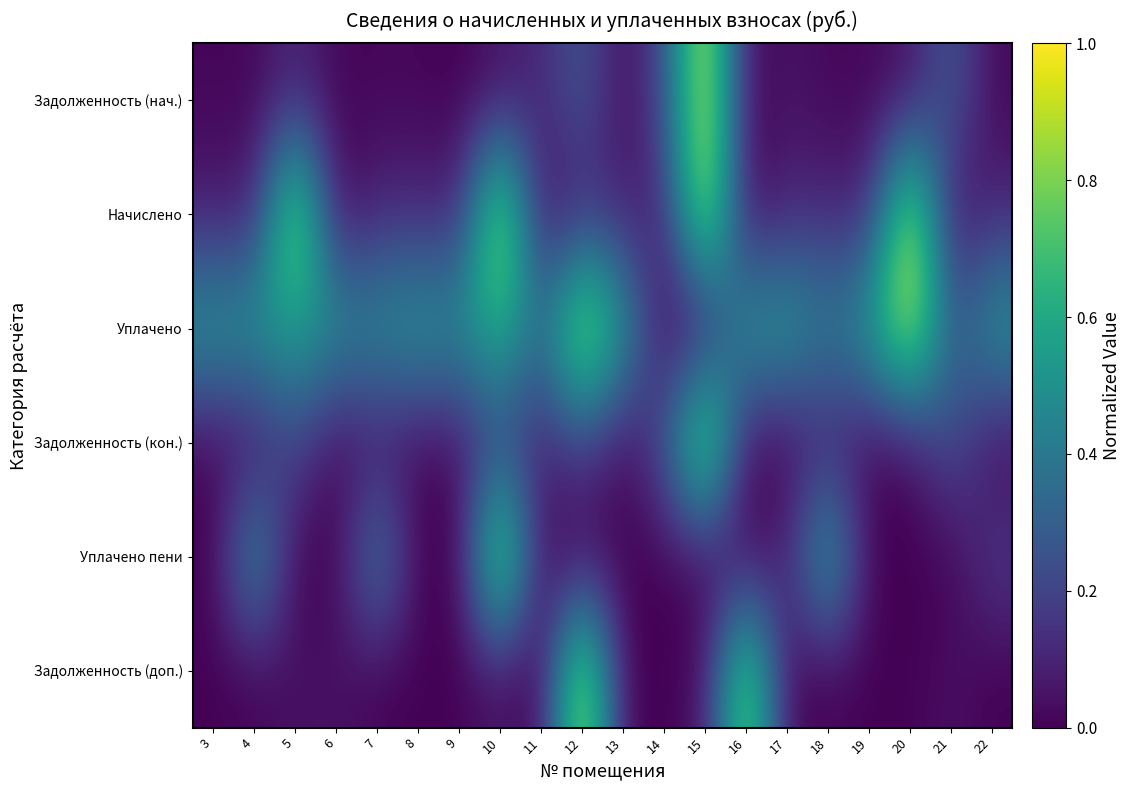

Between 14 and 16, which series saw the biggest shift?

Задолженность (доп.)